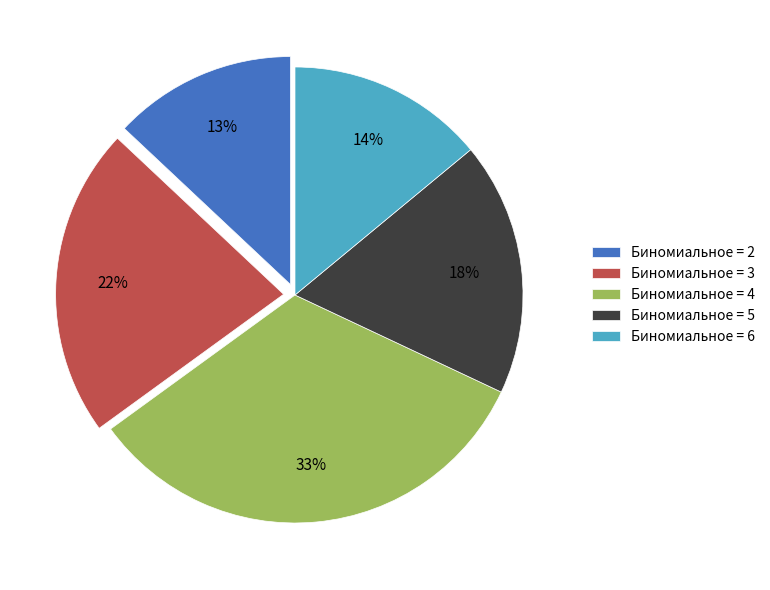

Does any single category account for the majority?

No